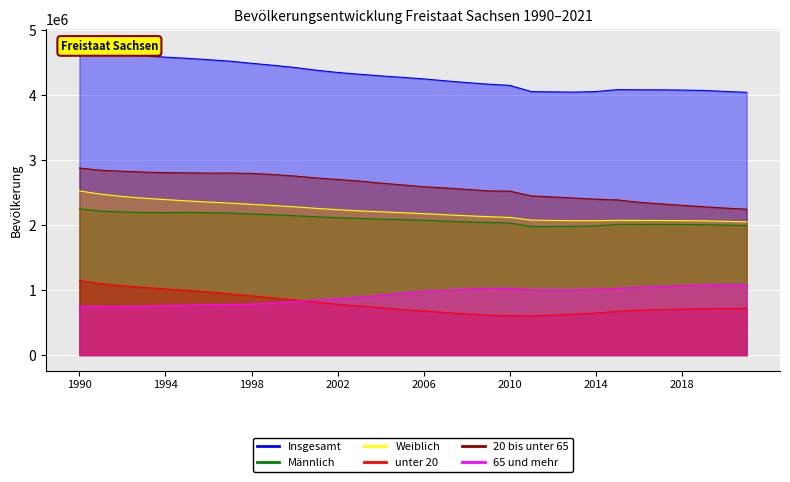

Count the number of categories in the chart.

32